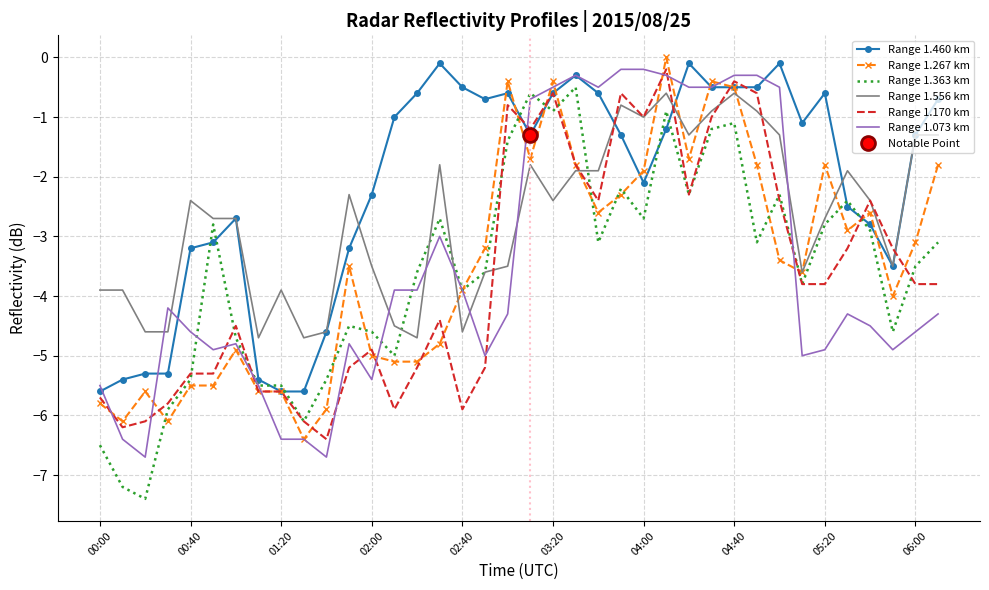

At which label is Range 1.267 km closest to -3?

33